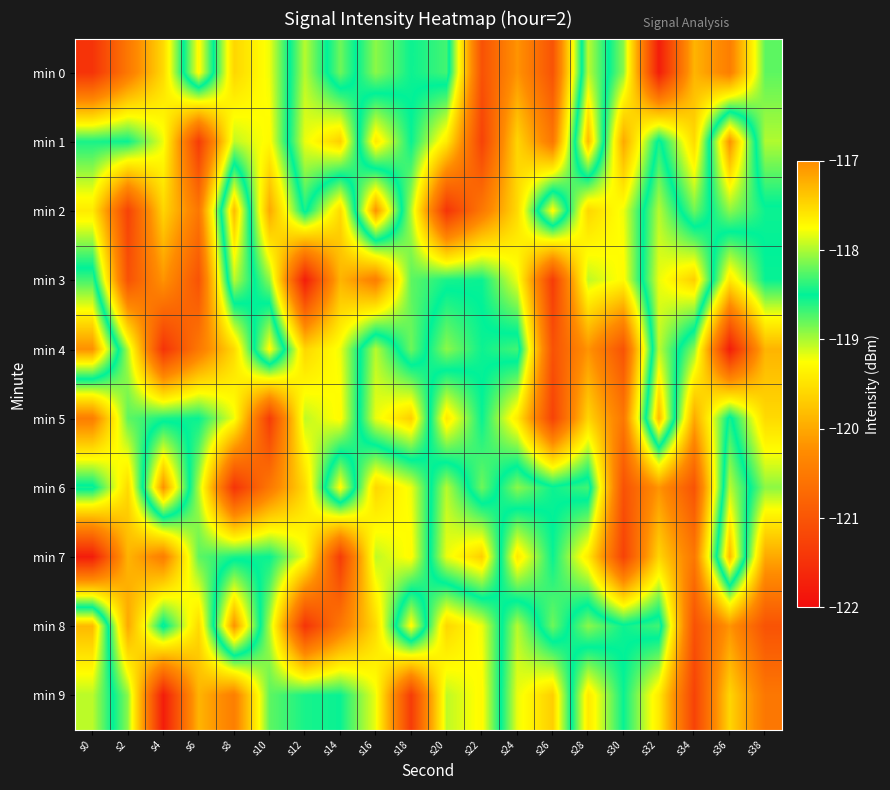

What is the minimum value shown in the chart?

-121.8